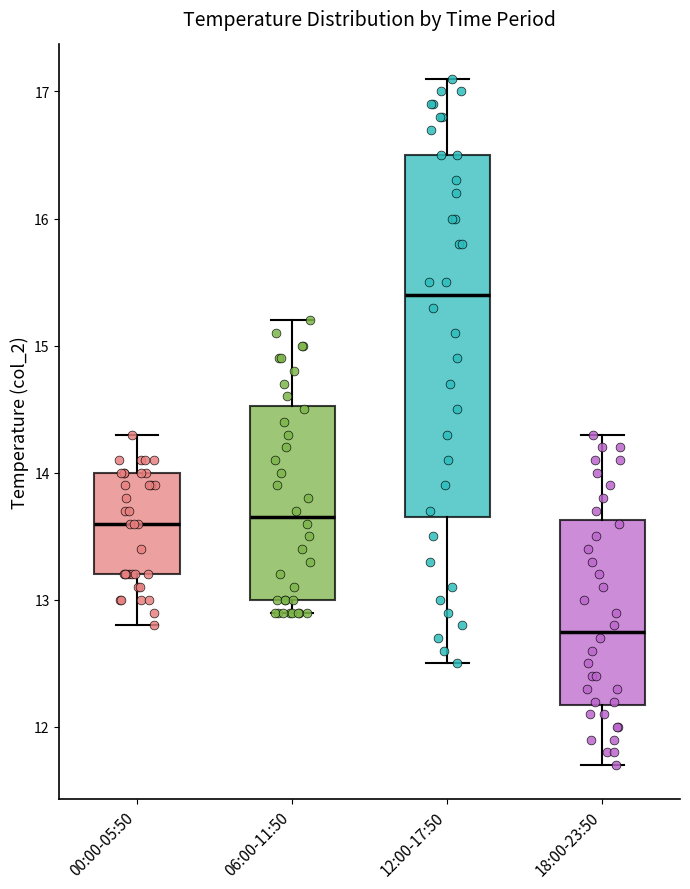

Which box has the highest median line?

12:00-17:50